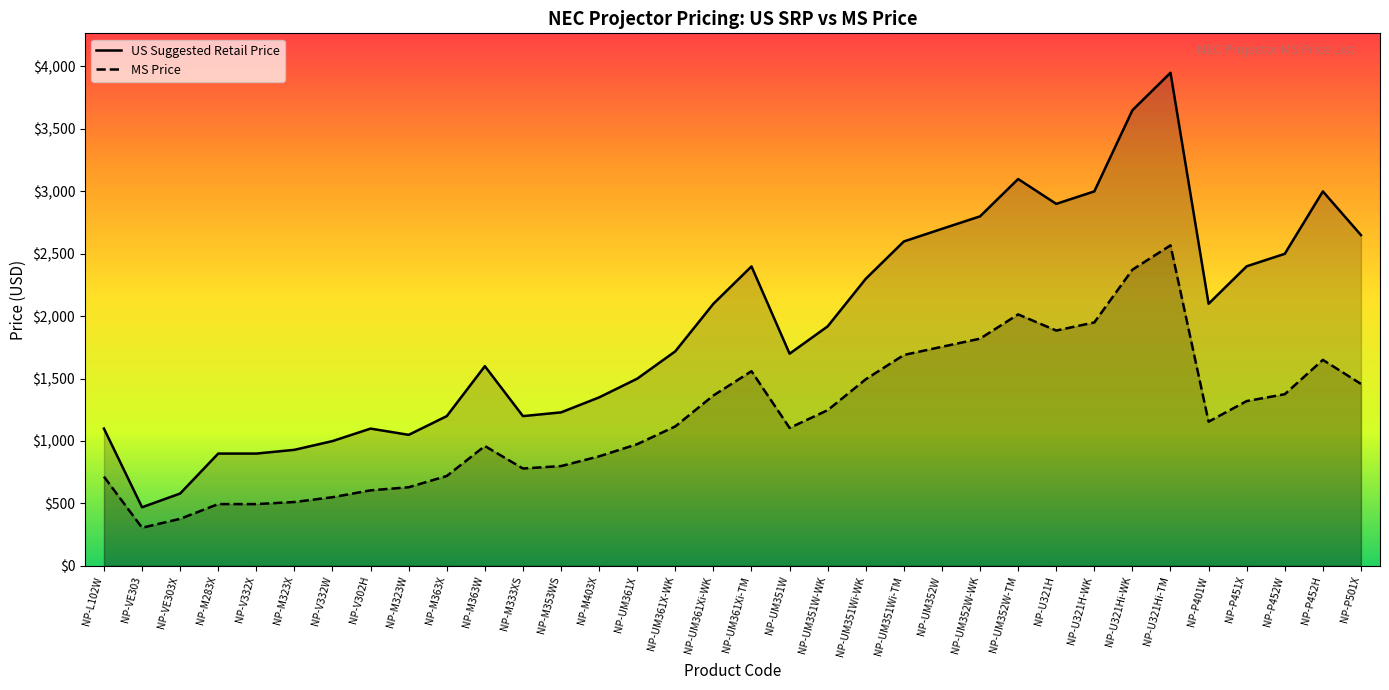

How many values in the US Suggested Retail Price series exceed 1918?

16